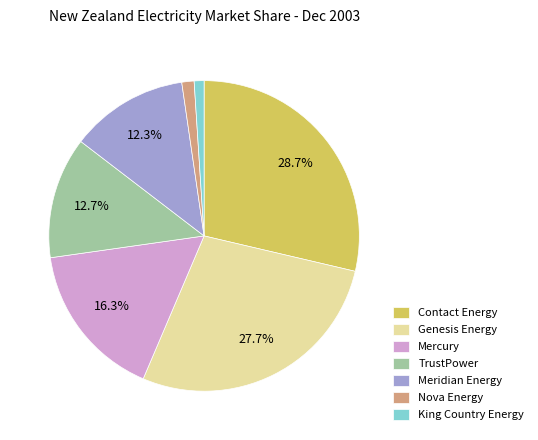

What is the largest slice in the pie chart?

Contact Energy